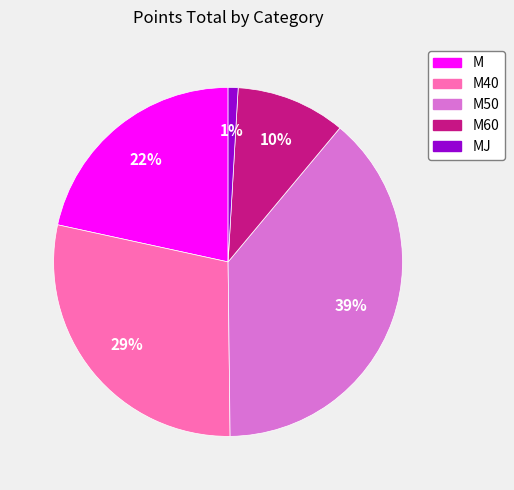

To the nearest percent, what is the average slice percentage?

20%